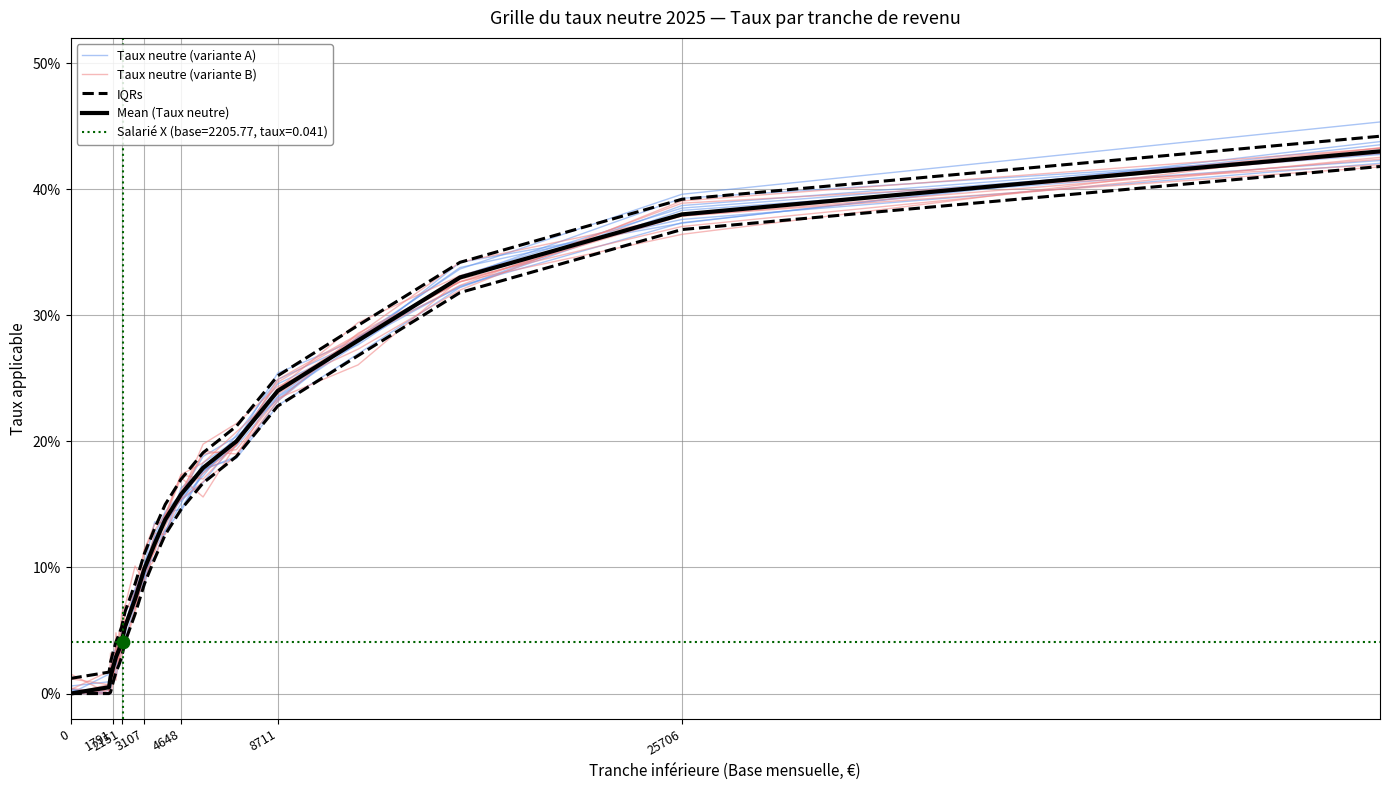

At how many categories does at least one series exceed 0?

20